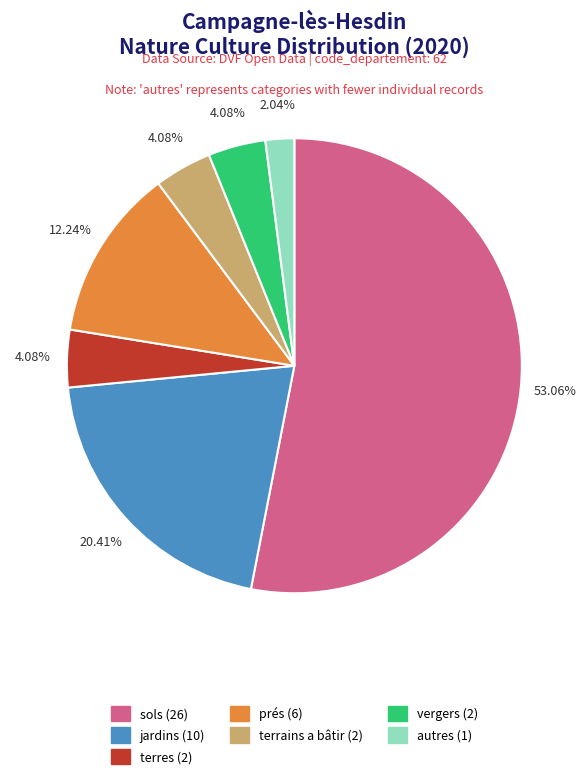

What is the smallest slice in the pie chart?

autres (1)